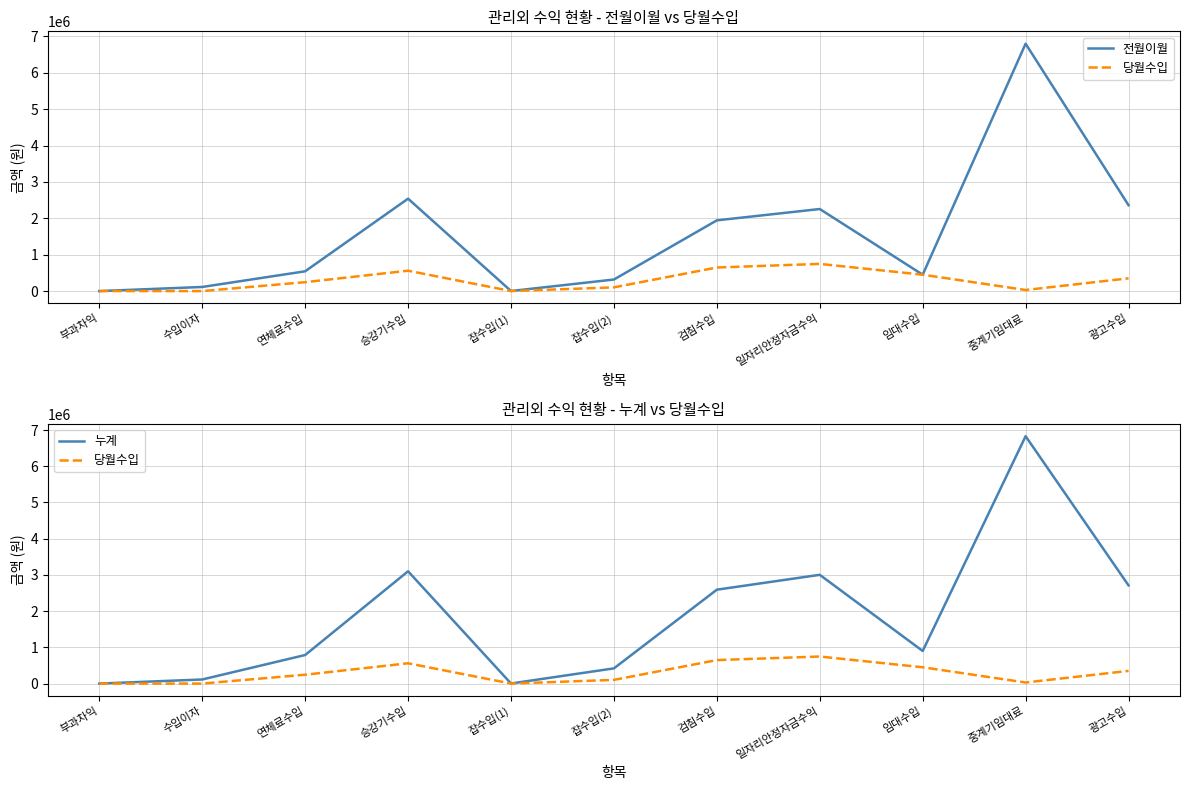

Rank the categories by 전월이월 value from lowest to highest.

부과차익, 잡수입(1), 수입이자, 잡수입(2), 임대수입, 연체료수입, 검침수입, 일자리안정자금수익, 광고수입, 승강기수입, 중계기임대료